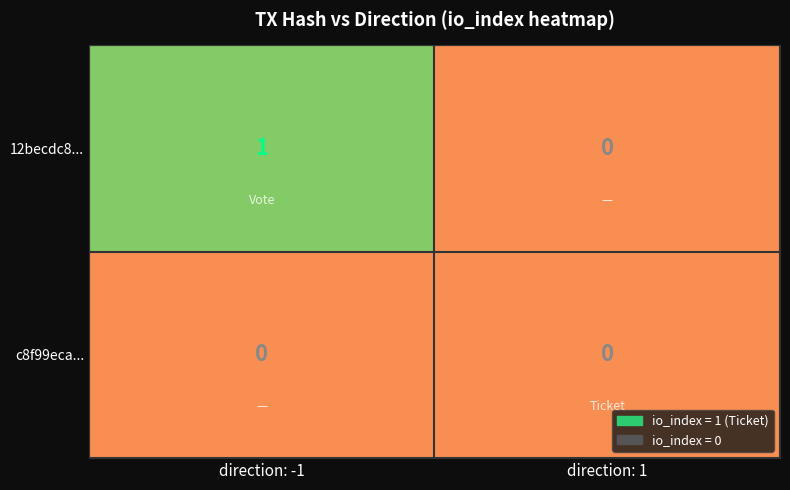

The value of c8f99eca... at direction: 1 is 0. True or false?

True